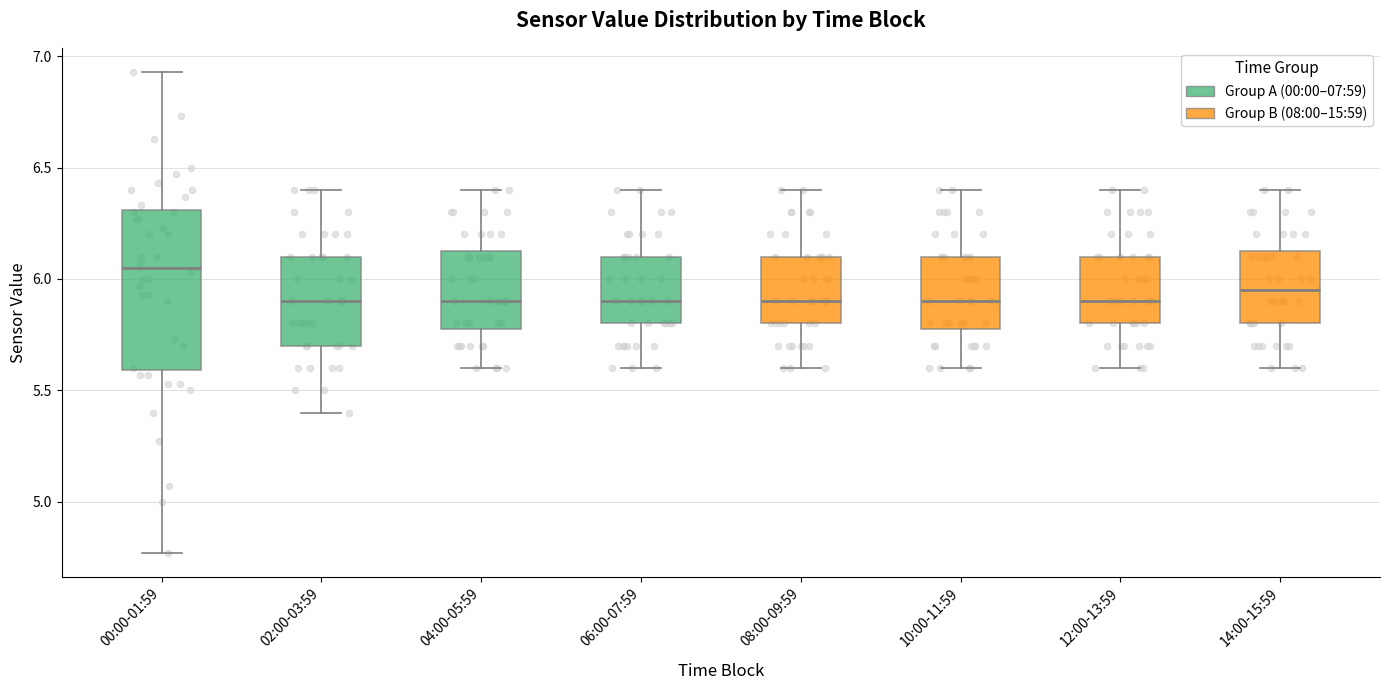

Reading left to right, read every box against the y-axis: the position of its median line, the range the box covers, and the ends of its whiskers. The values are not printed on the chart, so give them approximately, as read against the axis.

00:00-01:59: median 6.05, box 5.60 to 6.30, whiskers 4.75 to 6.95
02:00-03:59: median 5.90, box 5.70 to 6.10, whiskers 5.40 to 6.40
04:00-05:59: median 5.90, box 5.80 to 6.15, whiskers 5.60 to 6.40
06:00-07:59: median 5.90, box 5.80 to 6.10, whiskers 5.60 to 6.40
08:00-09:59: median 5.90, box 5.80 to 6.10, whiskers 5.60 to 6.40
10:00-11:59: median 5.90, box 5.80 to 6.10, whiskers 5.60 to 6.40
12:00-13:59: median 5.90, box 5.80 to 6.10, whiskers 5.60 to 6.40
14:00-15:59: median 5.95, box 5.80 to 6.15, whiskers 5.60 to 6.40